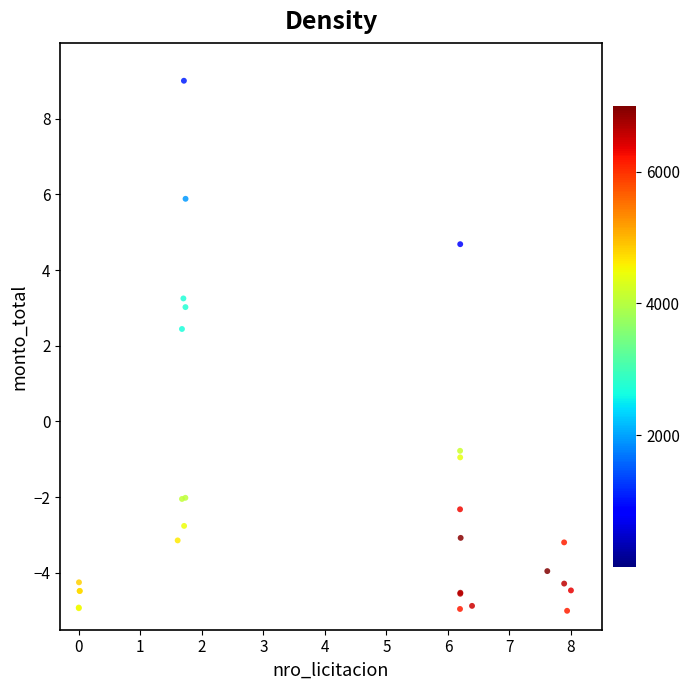

What Y value in the scatter plot is closest to 2?

2.4